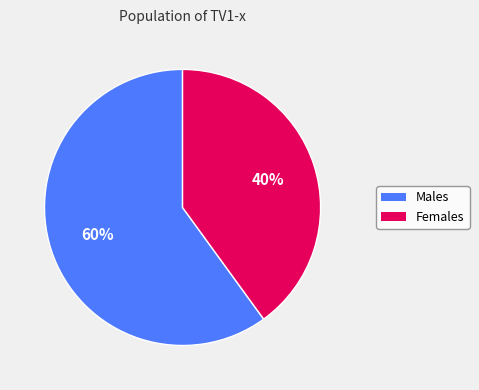

To the nearest percent, what is the average slice percentage?

50%